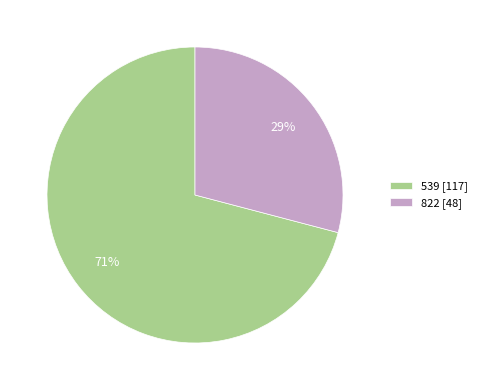

Combined, do 539 and 822 account for over 50%?

Yes